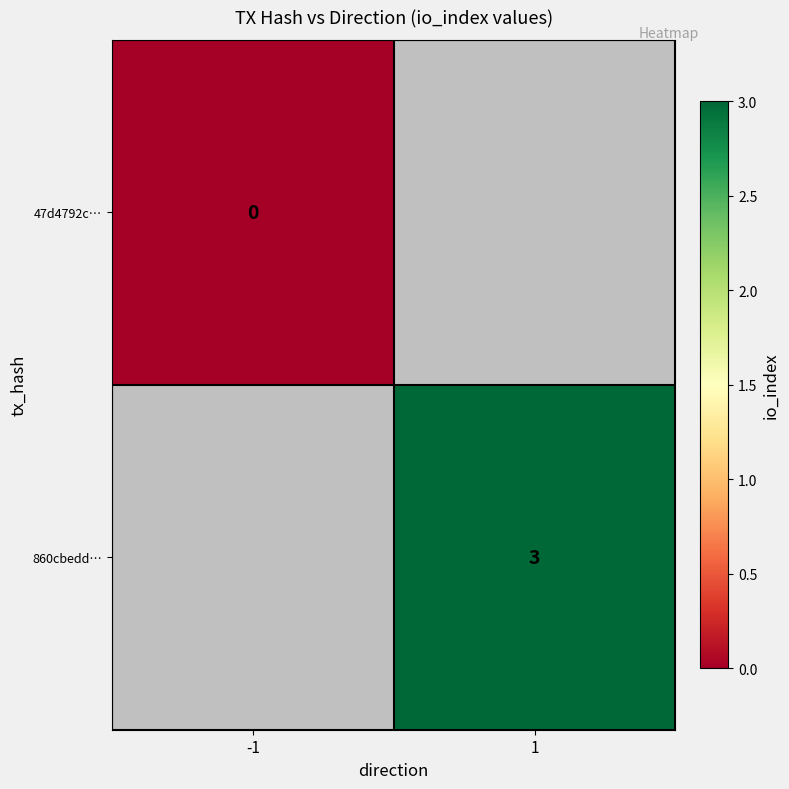

The 860cbedd… series shows 4 at 1. True or false?

False